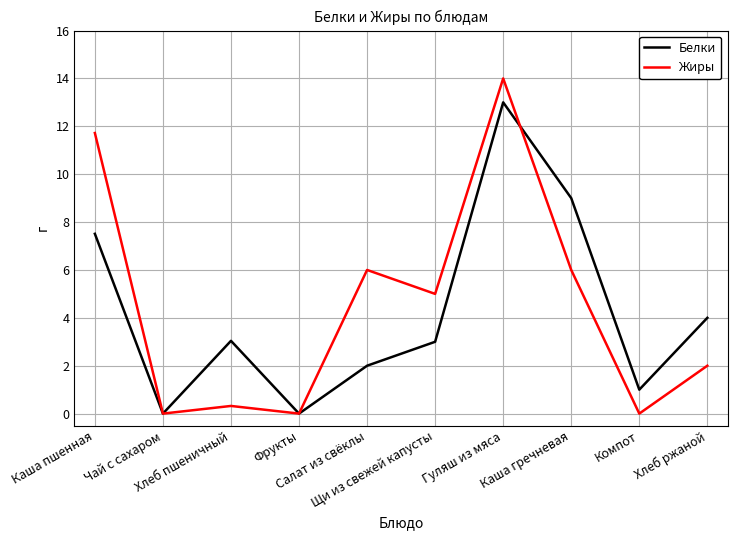

Is this an area chart (filled region under the line)?

No